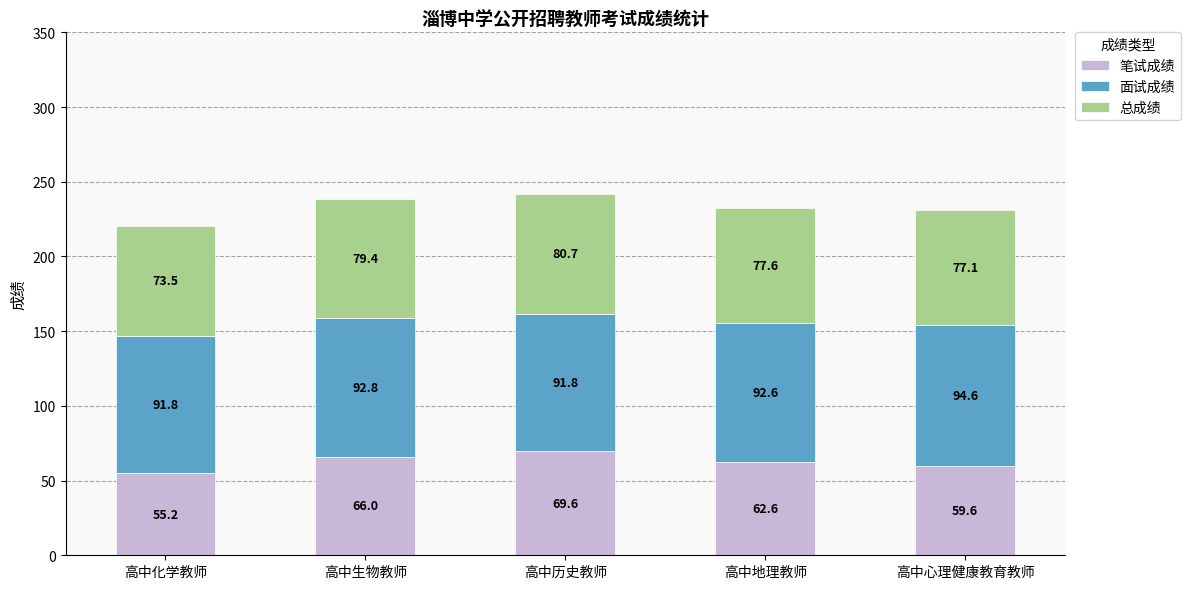

Reading left to right, what are the values for 笔试成绩?

高中化学教师=55.2	高中生物教师=66.0	高中历史教师=69.6	高中地理教师=62.6	高中心理健康教育教师=59.6